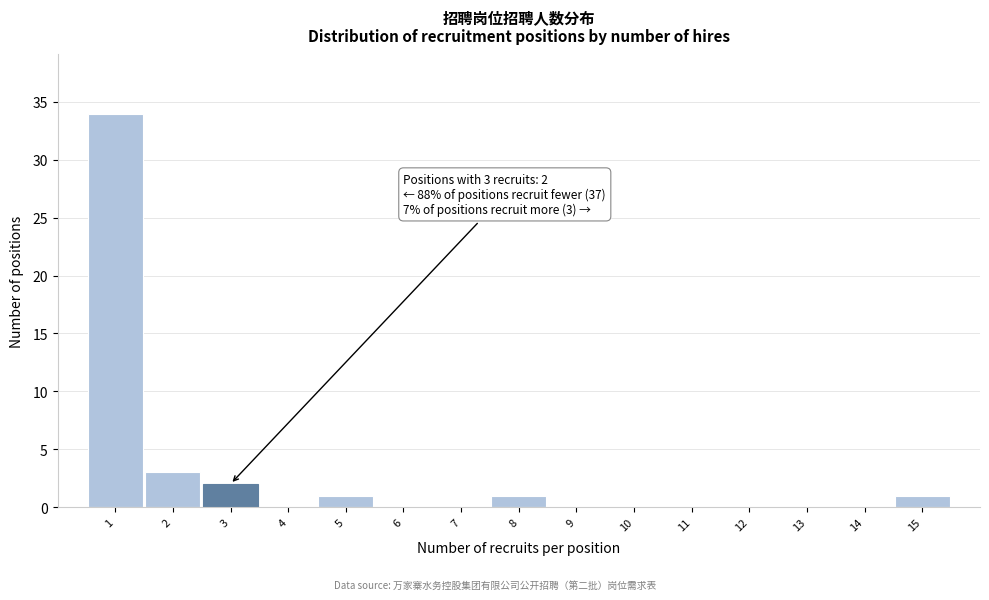

Which range on the x-axis has the tallest bar?

0.5 to 1.5